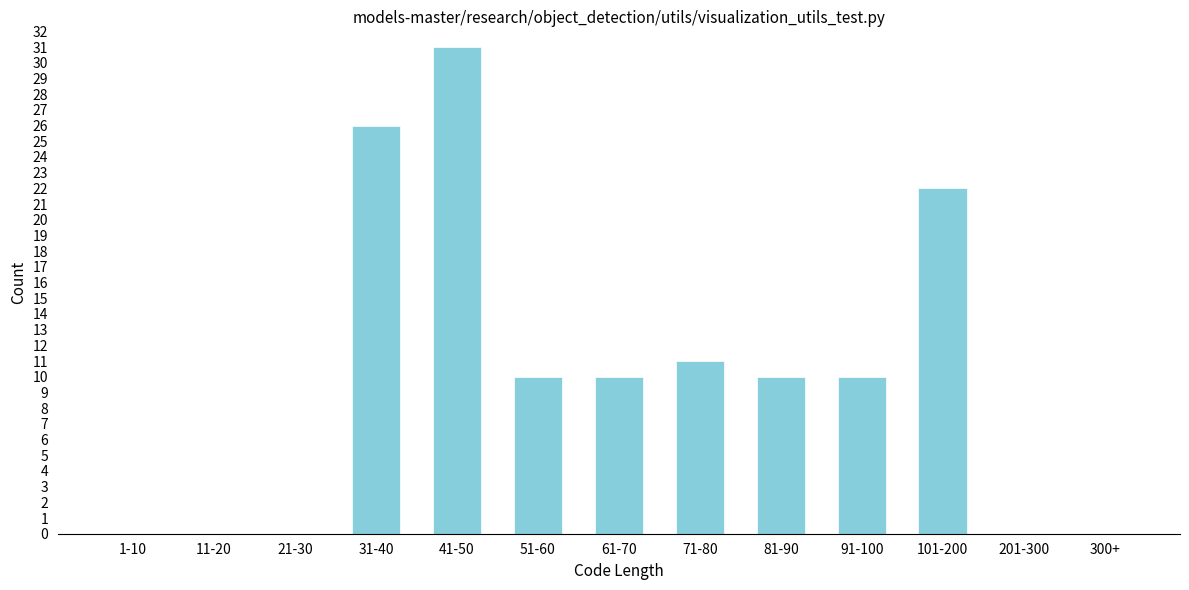

Reading left to right, transcribe all the data shown in this chart.

1-10=0	11-20=0	21-30=0	31-40=26	41-50=31	51-60=10	61-70=10	71-80=11	81-90=10	91-100=10	101-200=22	201-300=0	300+=0